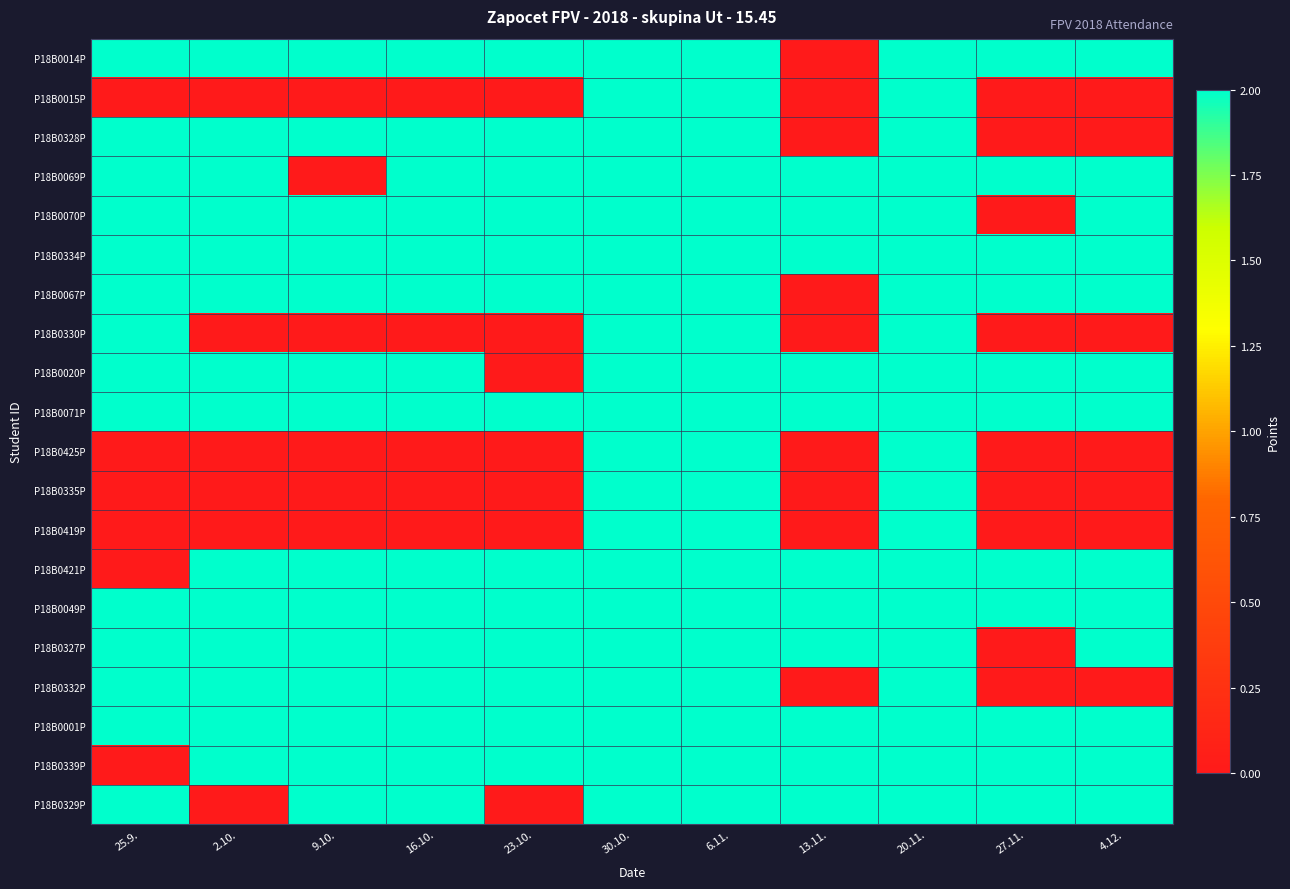

Which series has the widest spread of values?

P18B0014P